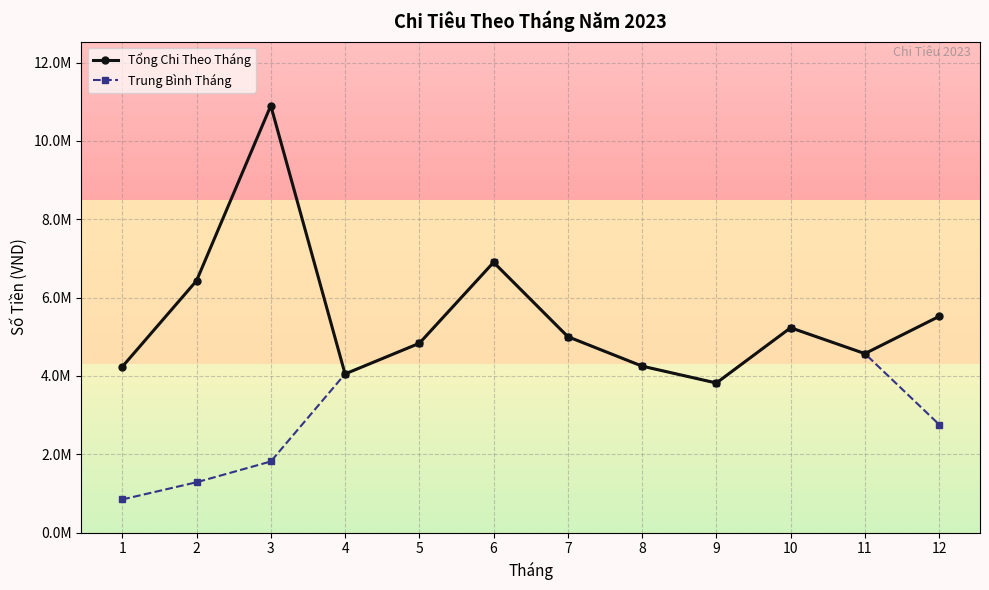

Where is the first local maximum for Trung Bình Tháng?

6